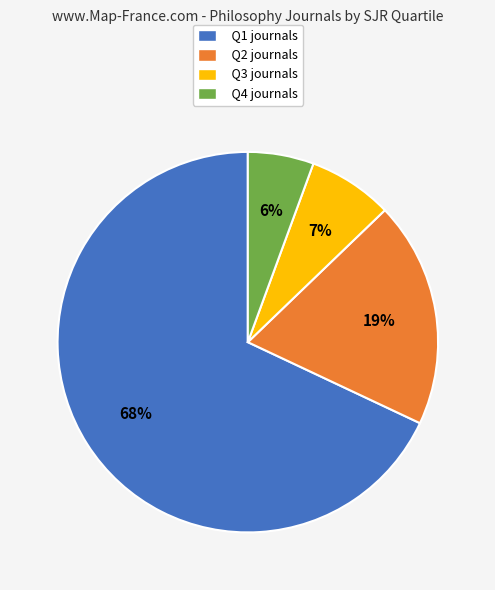

Combined, do Q2 and Q4 account for over 50%?

No